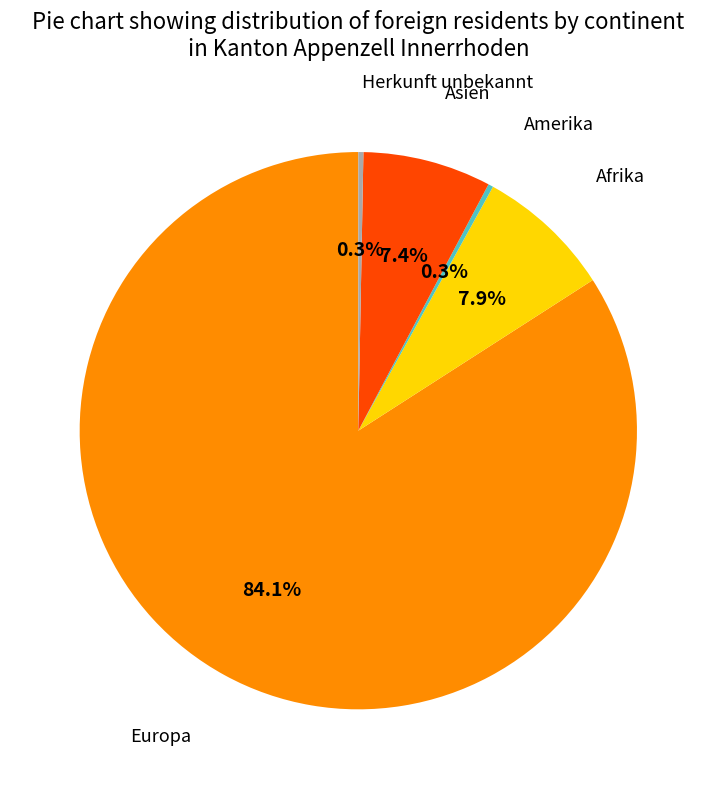

Does any single category account for the majority?

Yes